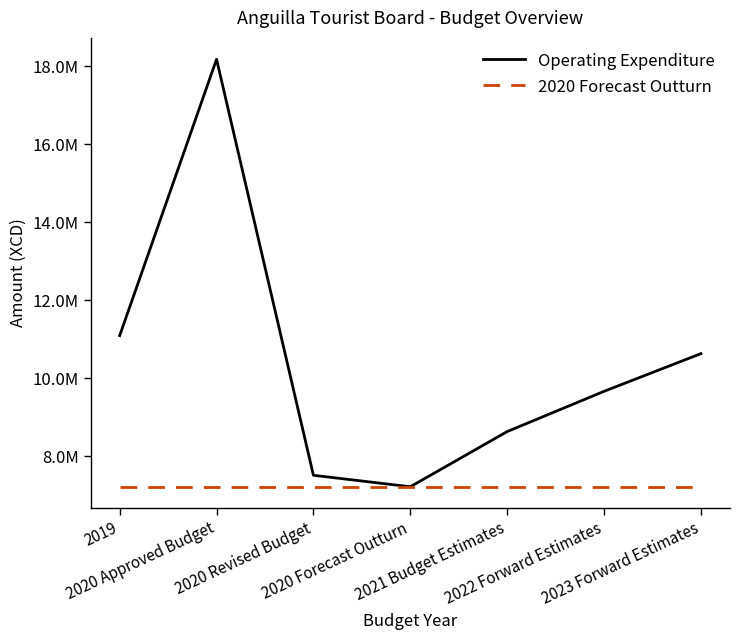

Where does the Operating Expenditure series first go above 9663956?

2019